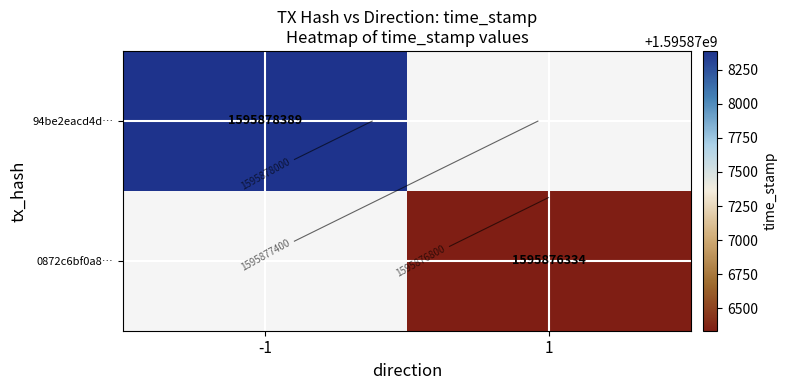

True or false: 0872c6bf0a8… has a value of 2565189577.5 at 1.

False